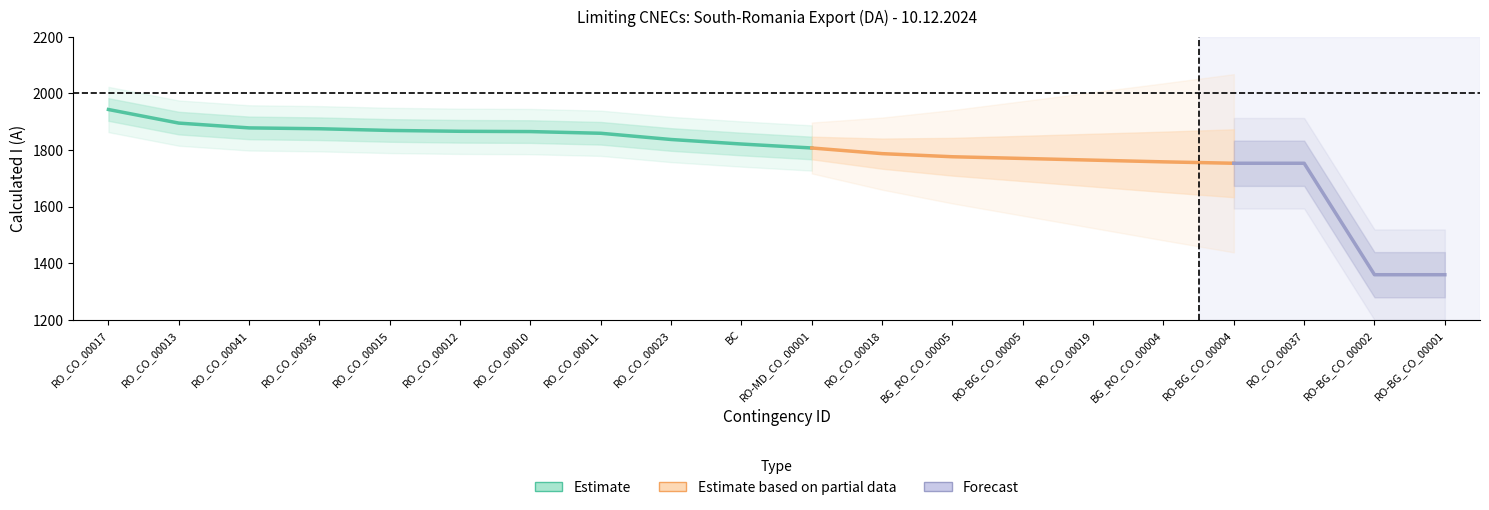

Is it true that Calculated I (A) equals 2932 at RO_CO_00012?

False